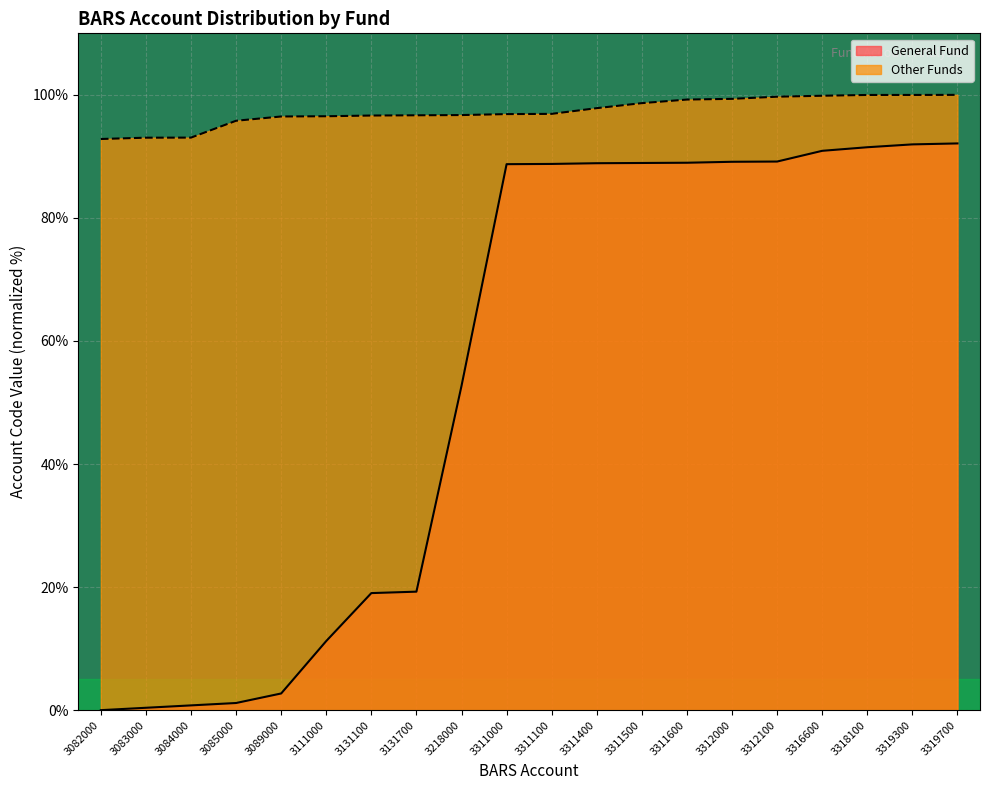

At which category is the sum across all series the highest?

3319700